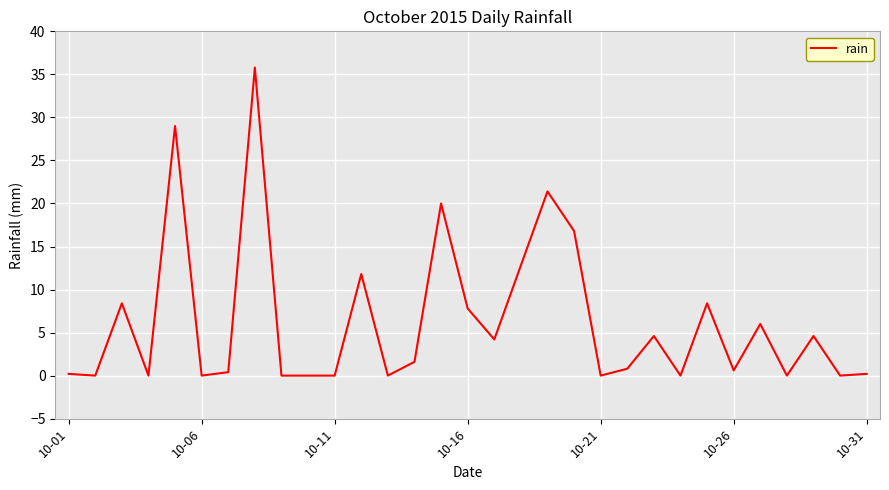

What is the difference between the maximum and minimum values?

35.8